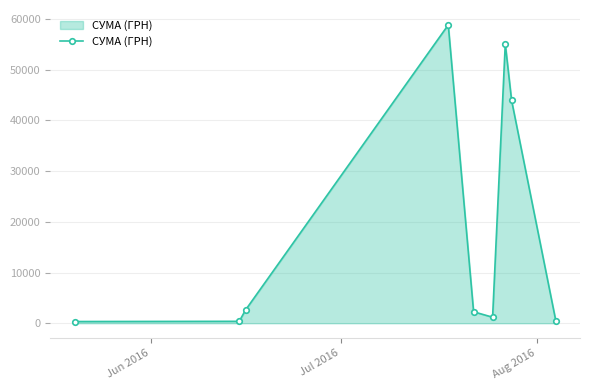

Does the chart display data point markers on the line(s)?

Yes